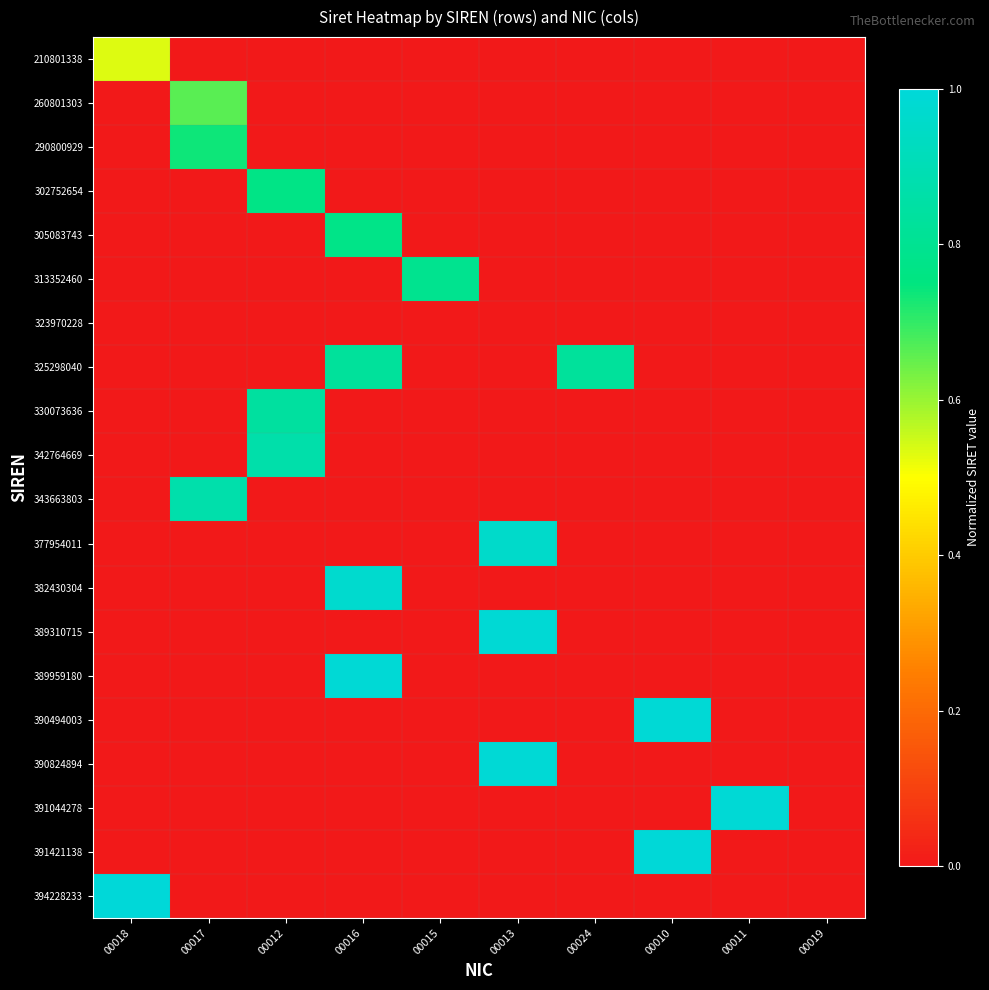

Which series has the largest total across all categories?

325298040